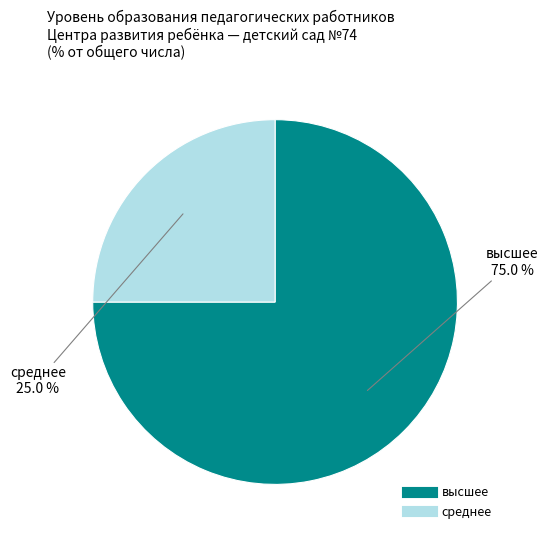

What is the largest slice in the pie chart?

высшее